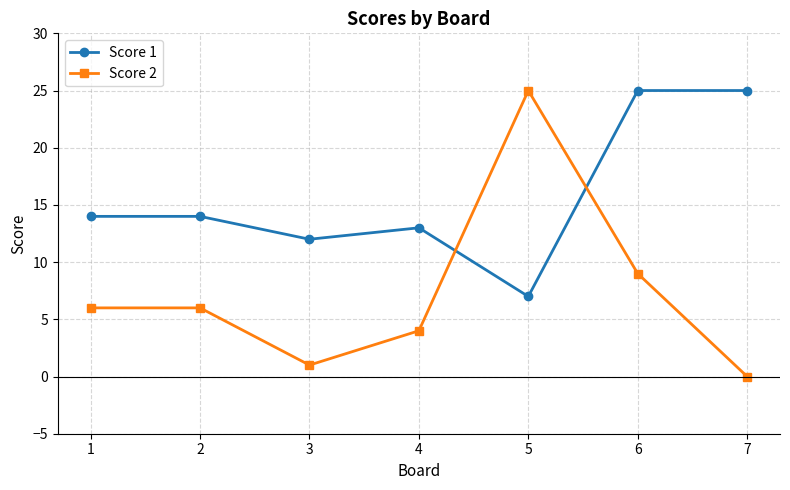

What is the difference between the second highest and second lowest values in the Score 2 series?

8